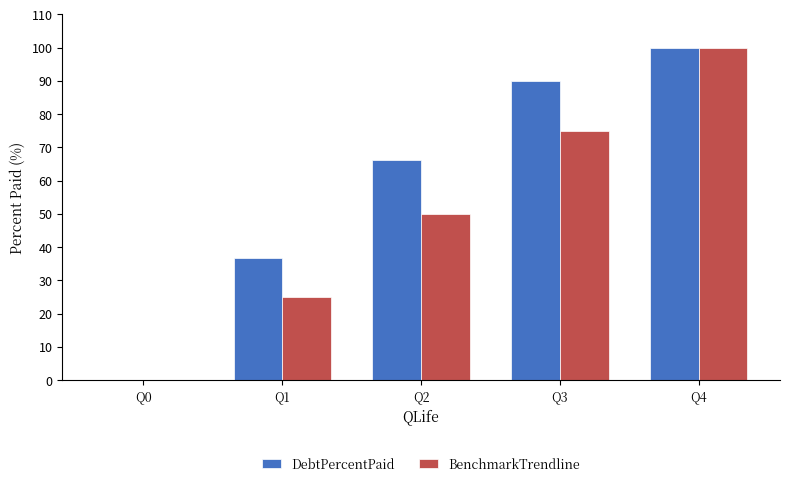

True or false: DebtPercentPaid has a value of 29.9 at Q3.

False